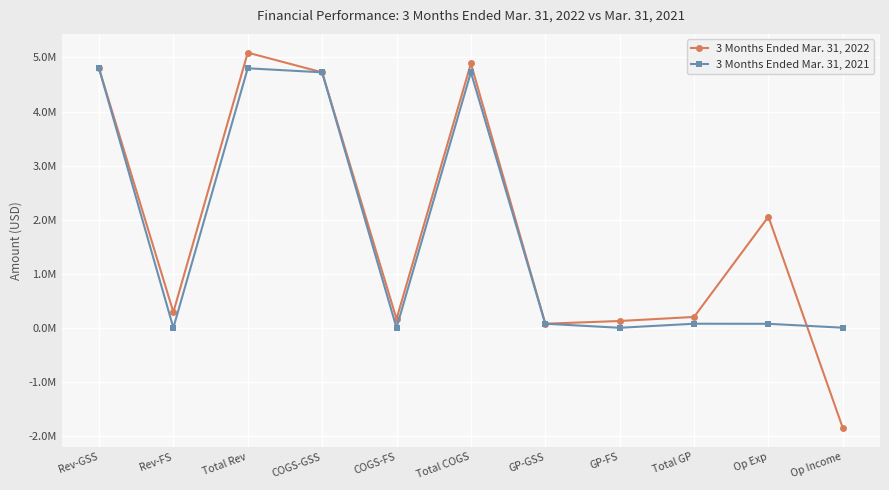

Does the chart display data point markers on the line(s)?

Yes